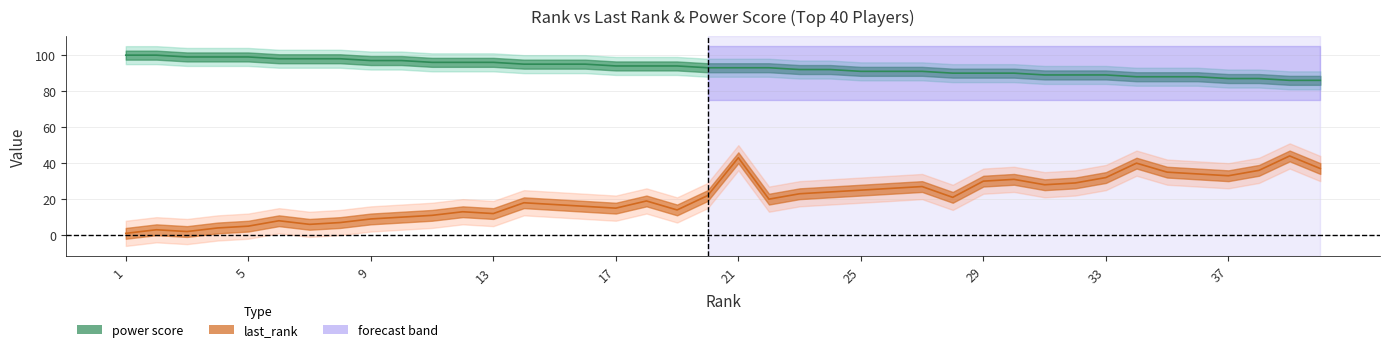

True or false: rank and last_rank intersect in this chart.

False